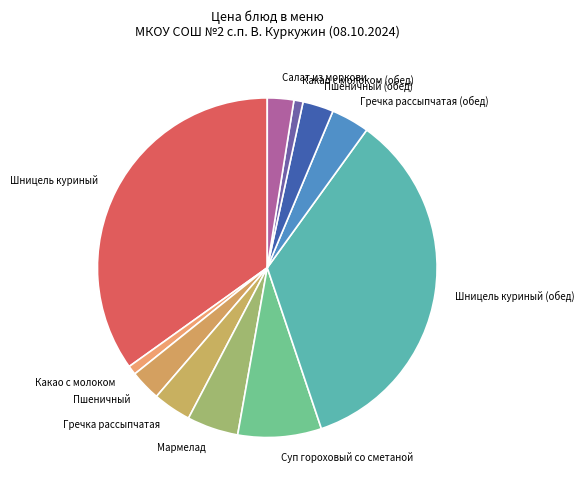

Between Гречка рассыпчатая and Мармелад, which is larger?

Мармелад